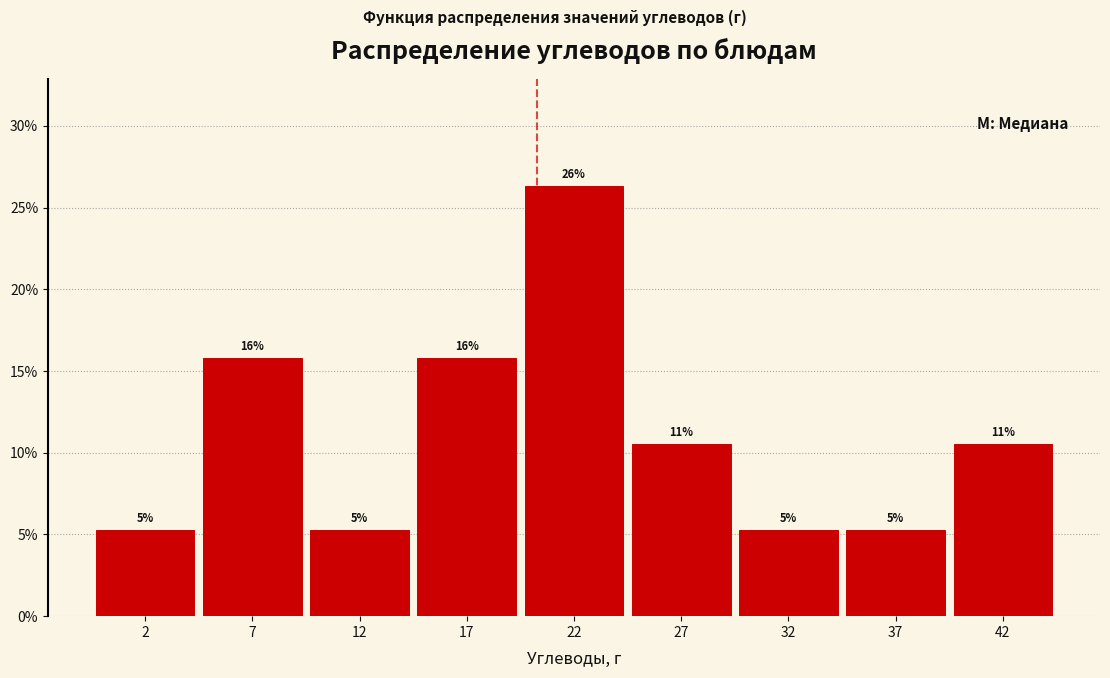

How many bars are there in total?

9